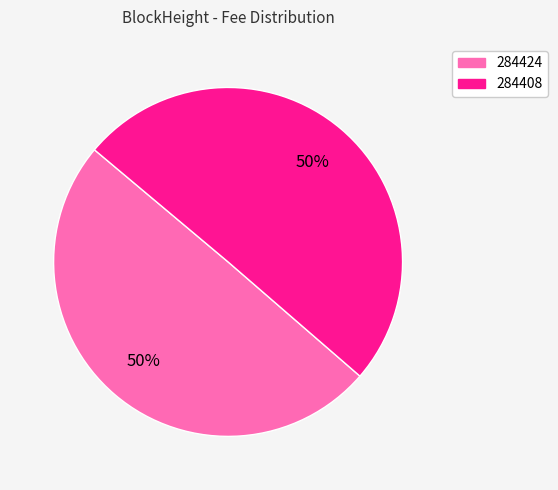

The 284424 slice represents 63% of the pie. True or false?

False